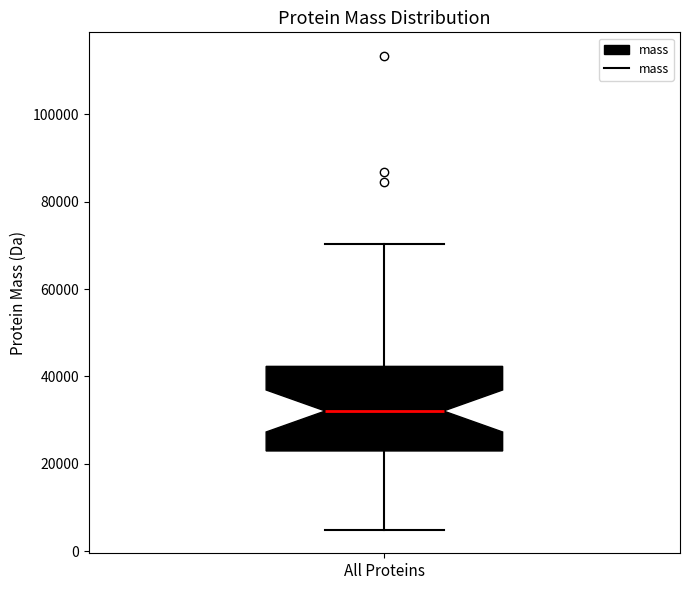

Where is the upper edge of the box for All Proteins on the y-axis? The values are not printed on the chart, so give them approximately, as read against the axis.

42000